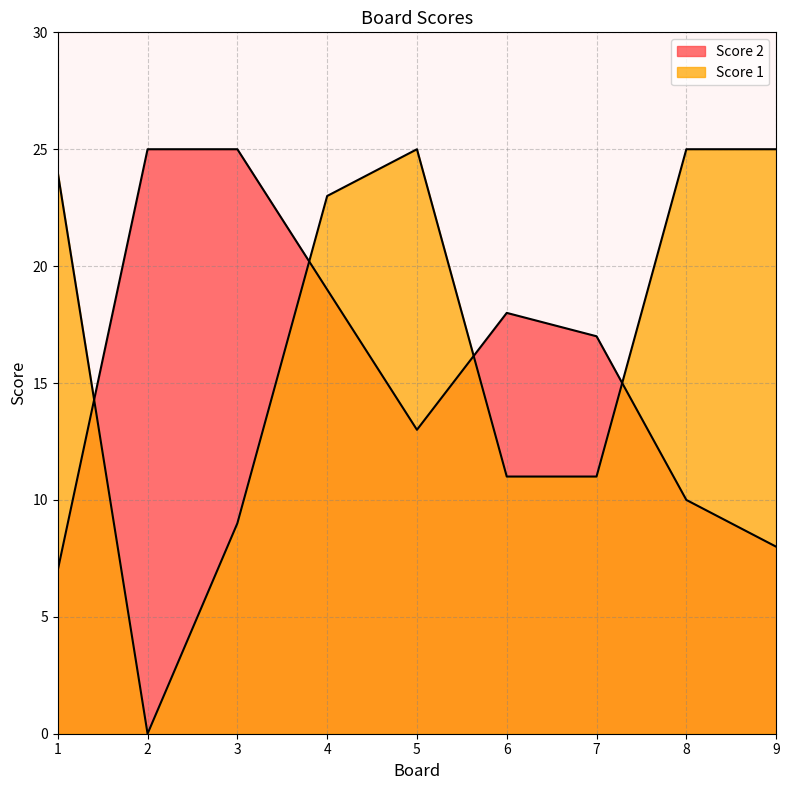

True or false: Score 2 has more than 2 points higher than both neighbors.

False